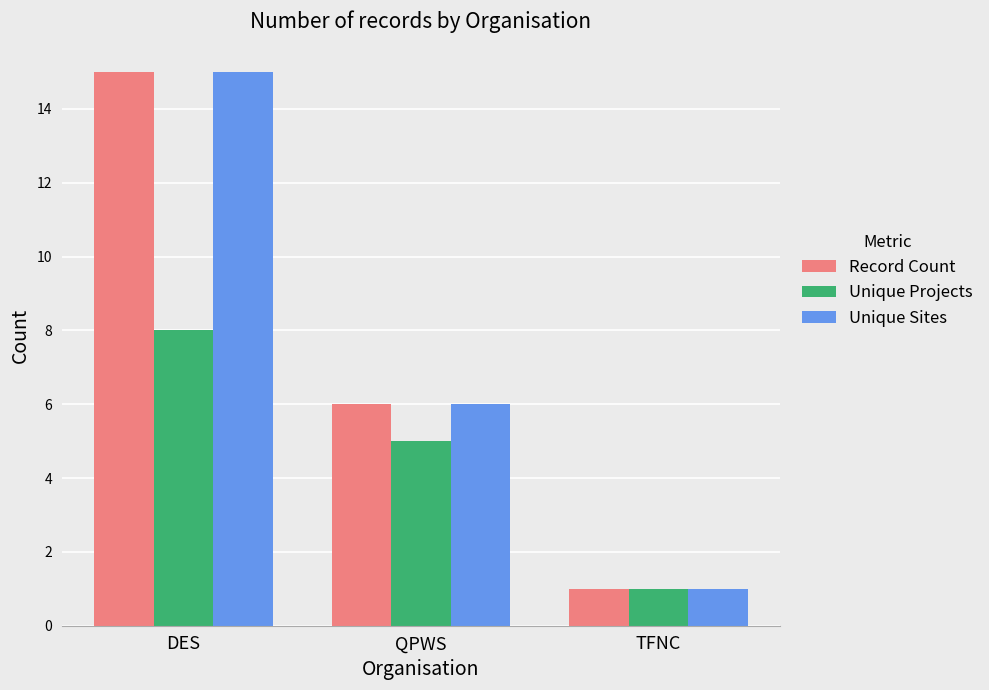

Does the chart contain any negative values?

No